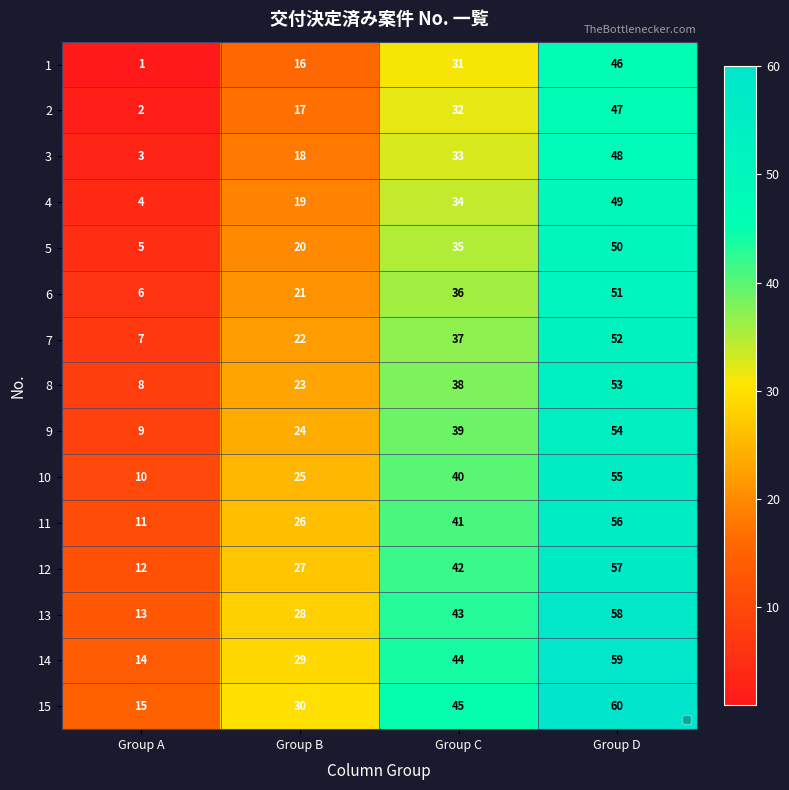

Rank the series at Group C from lowest to highest value.

1, 2, 3, 4, 5, 6, 7, 8, 9, 10, 11, 12, 13, 14, 15